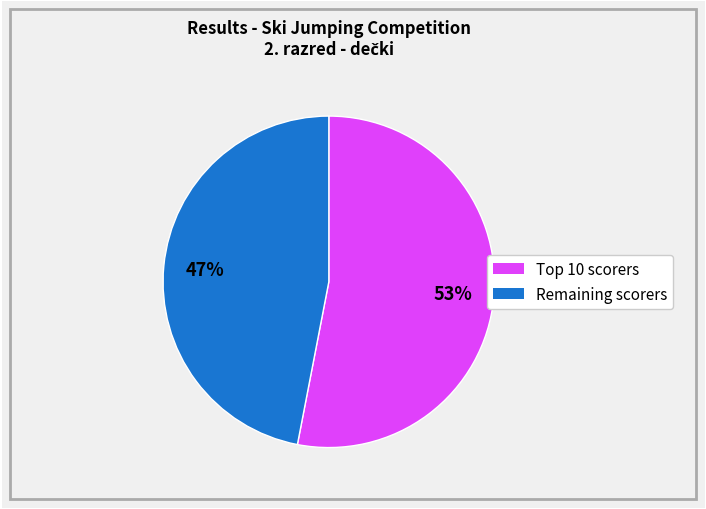

To the nearest percent, what is the difference between the largest and smallest slice percentages?

6%